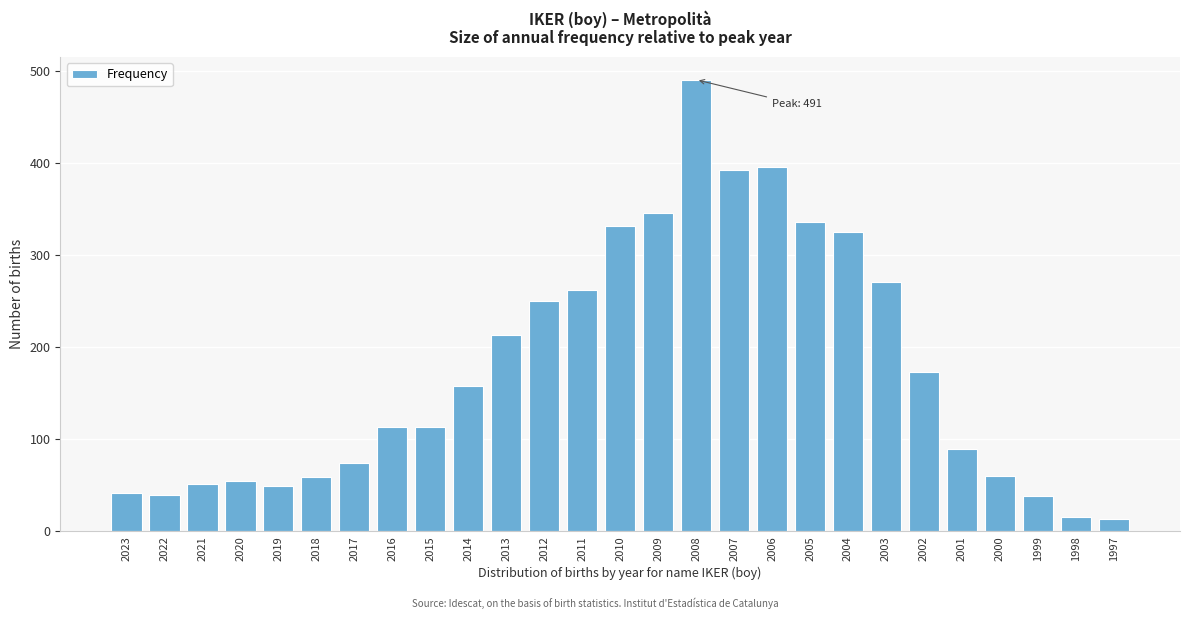

What is the greatest value displayed?

491